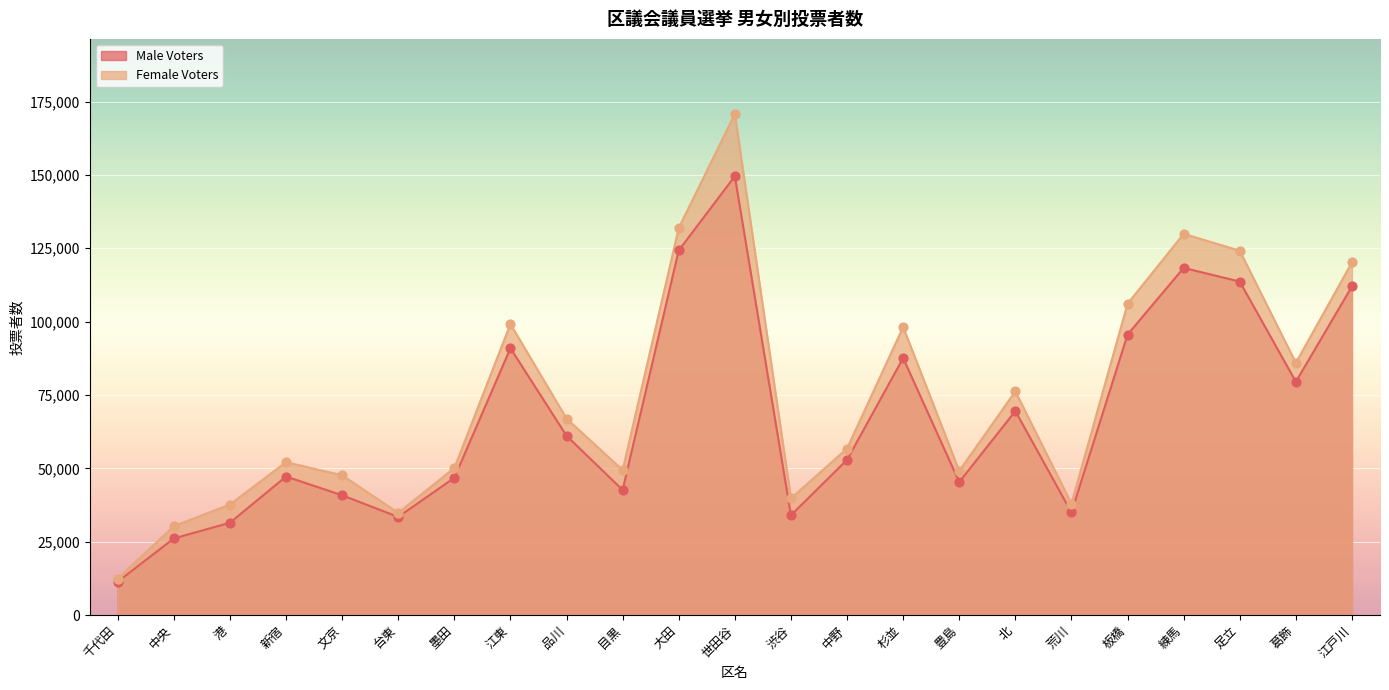

Which series reaches the minimum Y coordinate?

Male Voters